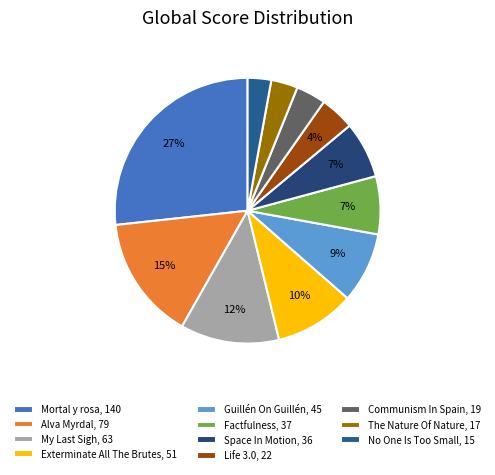

The Communism In Spain slice represents 4% of the pie. True or false?

True